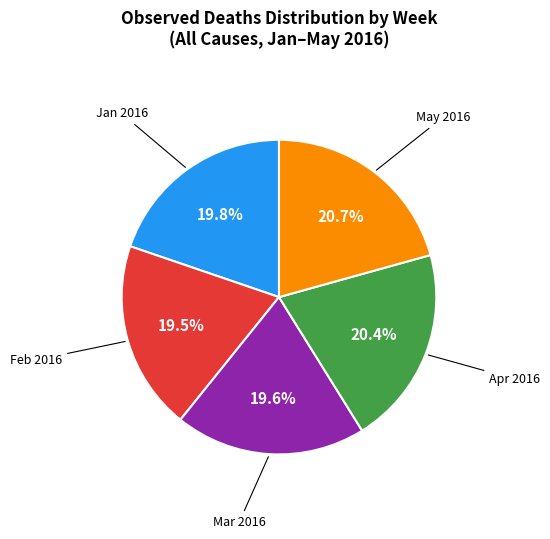

Is May 2016 the majority of the pie?

No